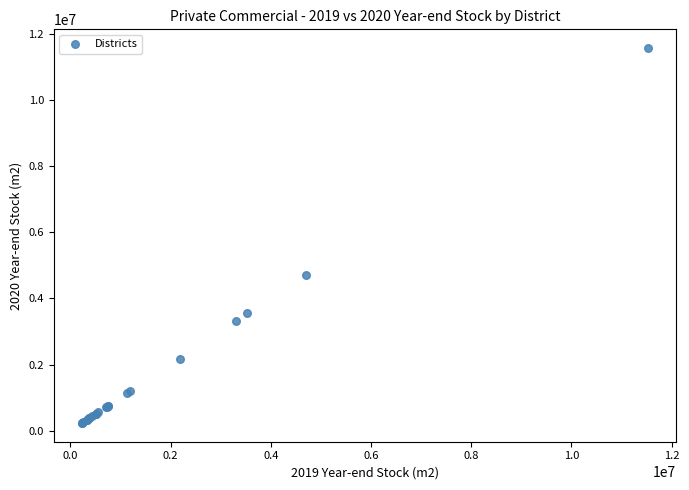

What Y value in the scatter plot is closest to 5903450?

4707800